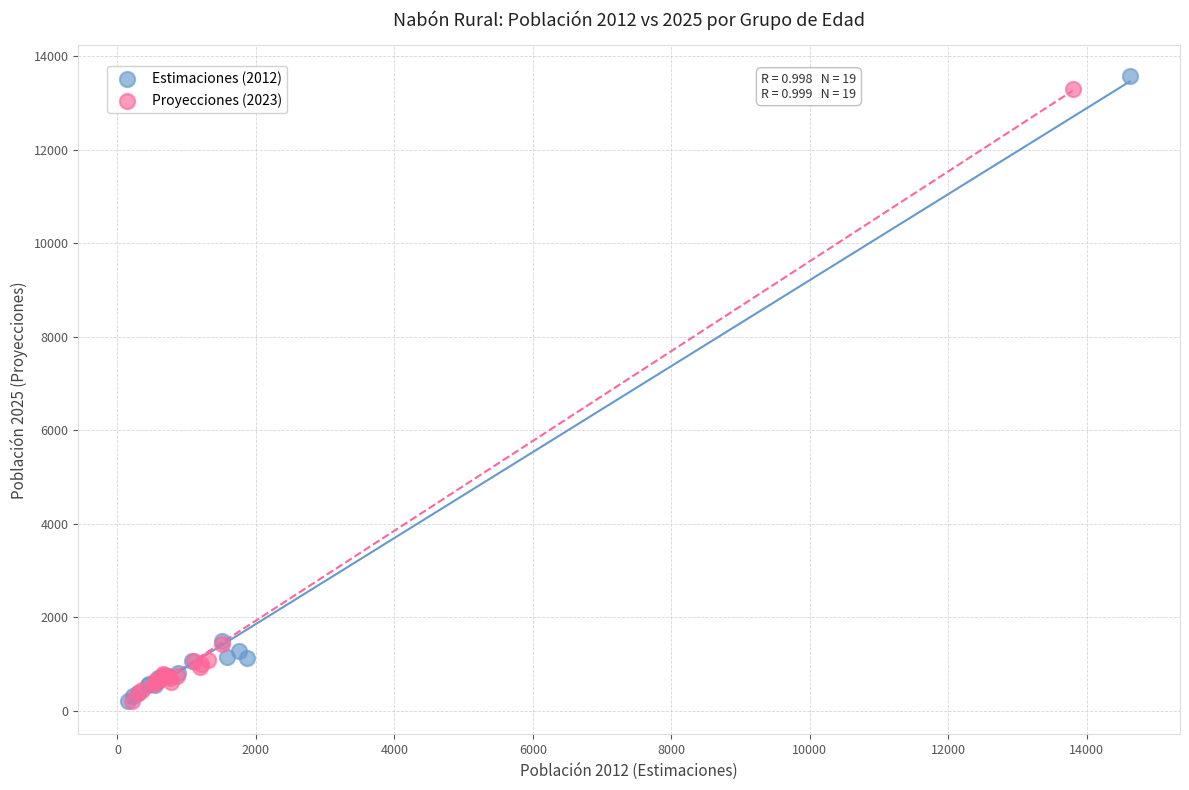

Which series has the widest spread of Y values?

Estimaciones (2012)